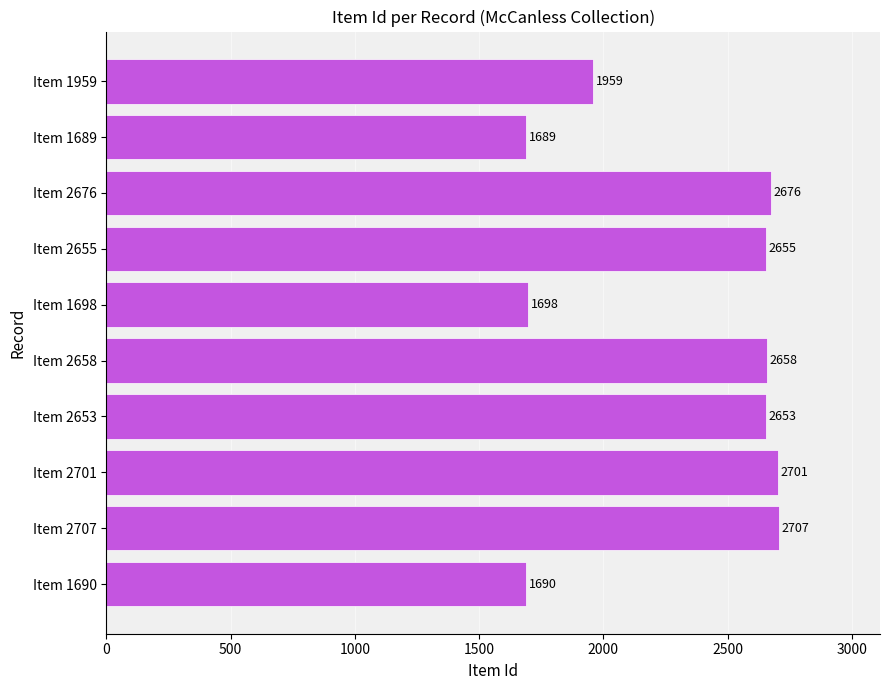

What is the ratio of the value at Item 2701 to the value at Item 2707?

1.0